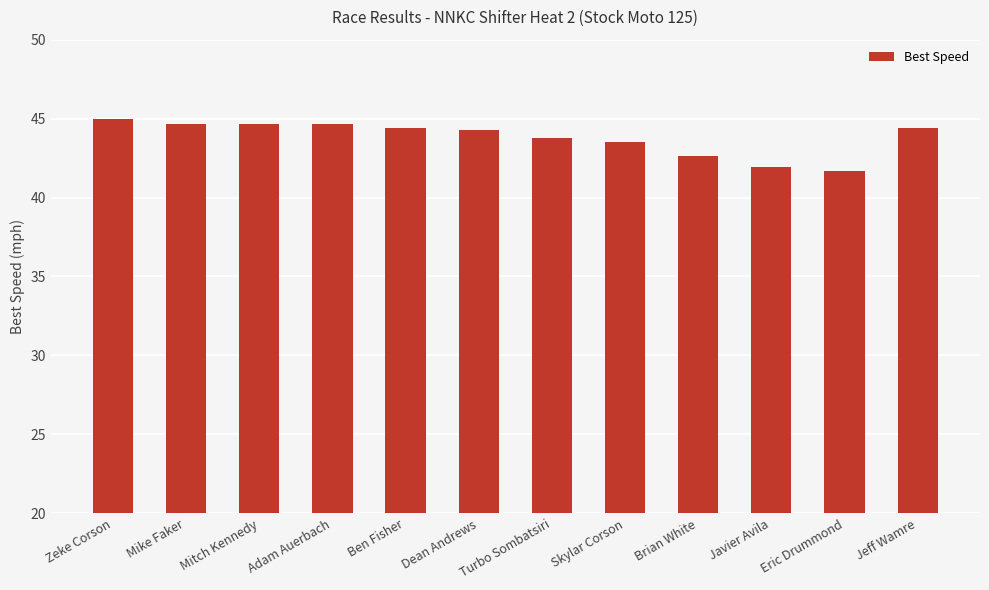

What is the ratio of the value at Turbo Sombatsiri to the value at Zeke Corson?

1.0